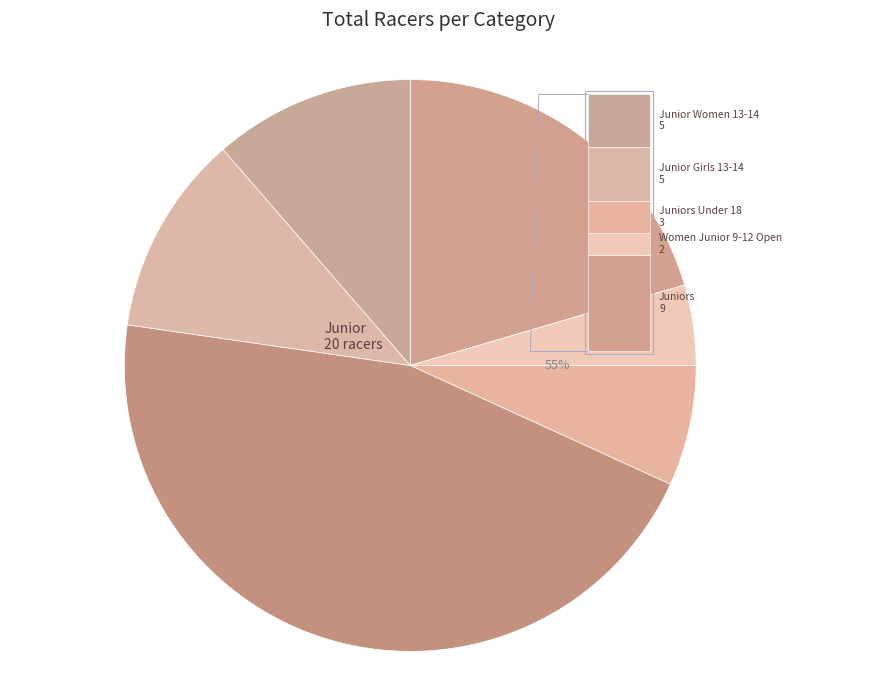

The Juniors Under 18 slice represents 1% of the pie. True or false?

False